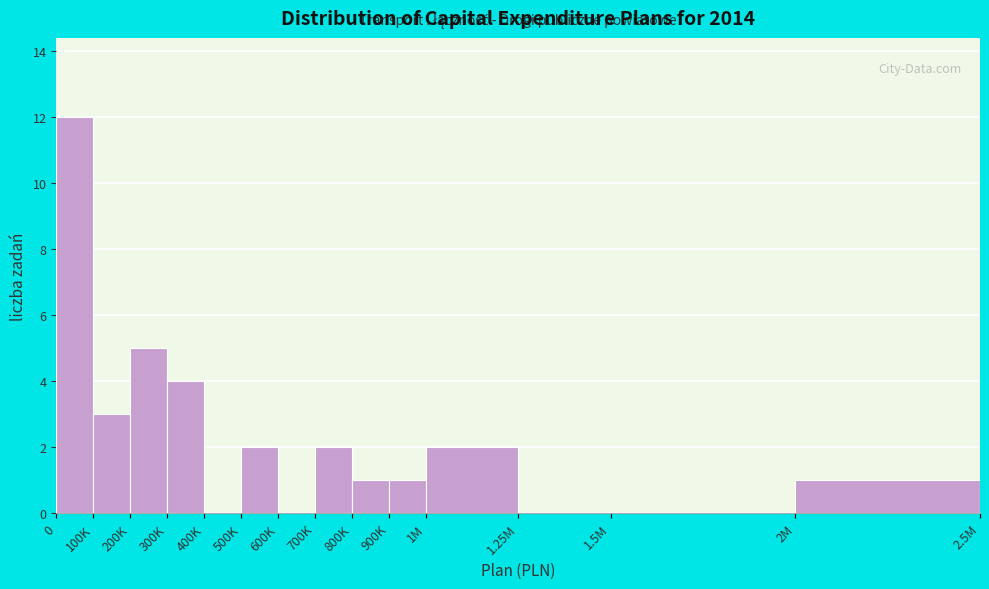

Reading right to left, extract all data points from this chart.

2M=1	1.5M=0	1.25M=0	1M=2	900K=1	800K=1	700K=2	600K=0	500K=2	400K=0	300K=4	200K=5	100K=3	0=12